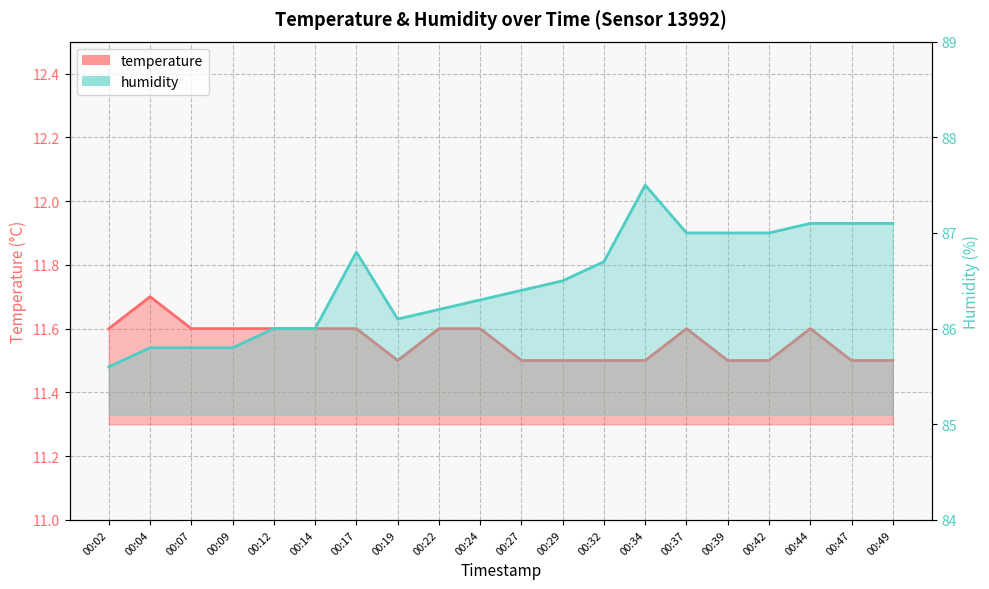

Reading right to left, list all the values displayed in this chart.

temperature: 00:49=11.5	00:47=11.5	00:44=11.6	00:42=11.5	00:39=11.5	00:37=11.6	00:34=11.5	00:32=11.5	00:29=11.5	00:27=11.5	00:24=11.6	00:22=11.6	00:19=11.5	00:17=11.6	00:14=11.6	00:12=11.6	00:09=11.6	00:07=11.6	00:04=11.7	00:02=11.6
humidity: 00:49=87.1	00:47=87.1	00:44=87.1	00:42=87.0	00:39=87.0	00:37=87.0	00:34=87.5	00:32=86.7	00:29=86.5	00:27=86.4	00:24=86.3	00:22=86.2	00:19=86.1	00:17=86.8	00:14=86.0	00:12=86.0	00:09=85.8	00:07=85.8	00:04=85.8	00:02=85.6